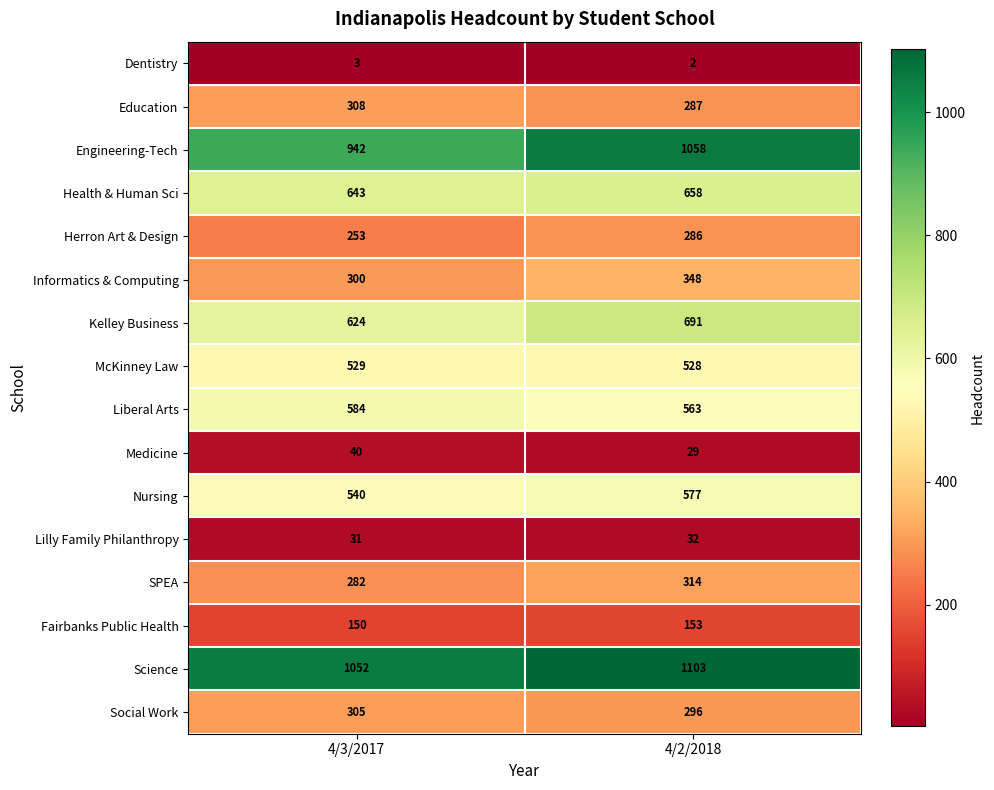

Rank the series by their maximum value, from lowest to highest.

Dentistry, Lilly Family Philanthropy, Medicine, Fairbanks Public Health, Herron Art & Design, Social Work, Education, SPEA, Informatics & Computing, McKinney Law, Nursing, Liberal Arts, Health & Human Sci, Kelley Business, Engineering-Tech, Science